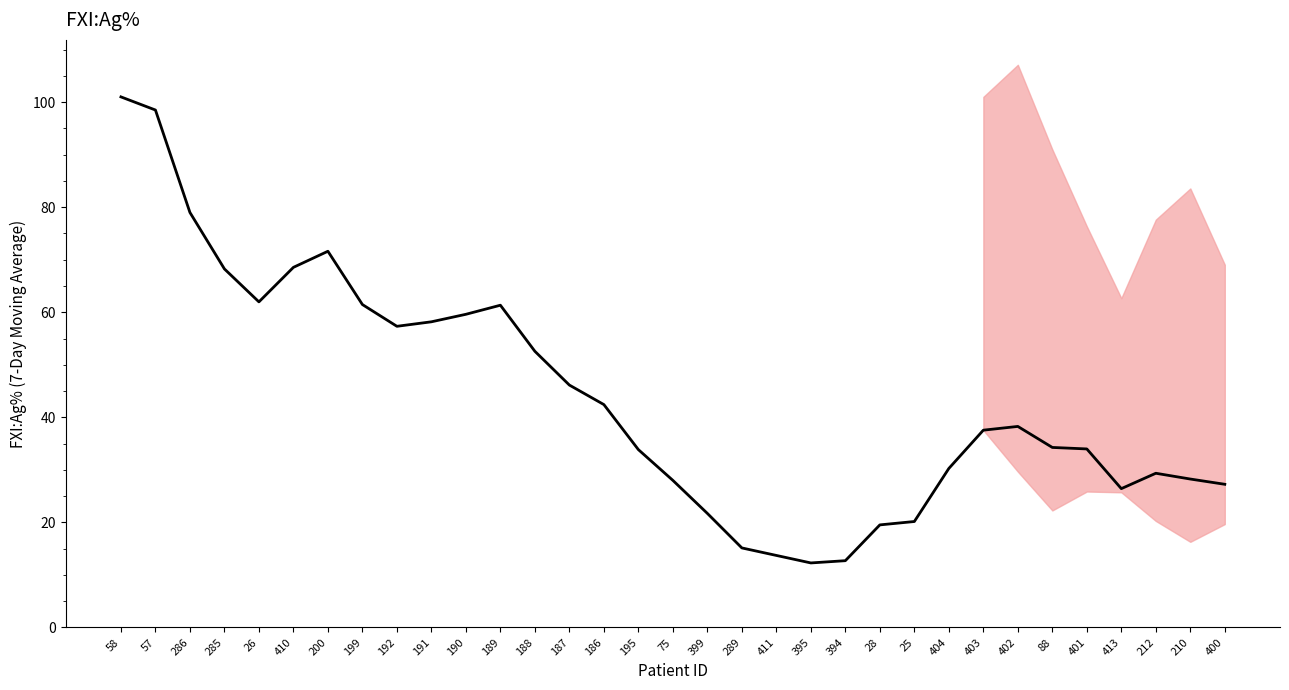

Reading left to right, extract all data points from this chart.

101.0	98.5	79.0	68.2	62.0	68.6	71.6	61.5	57.3	58.2	59.6	61.3	52.6	46.1	42.4	33.9	28.0	21.7	15.1	13.7	12.3	12.7	19.5	20.2	30.3	37.6	38.3	34.3	34.0	26.4	29.4	28.3	27.3